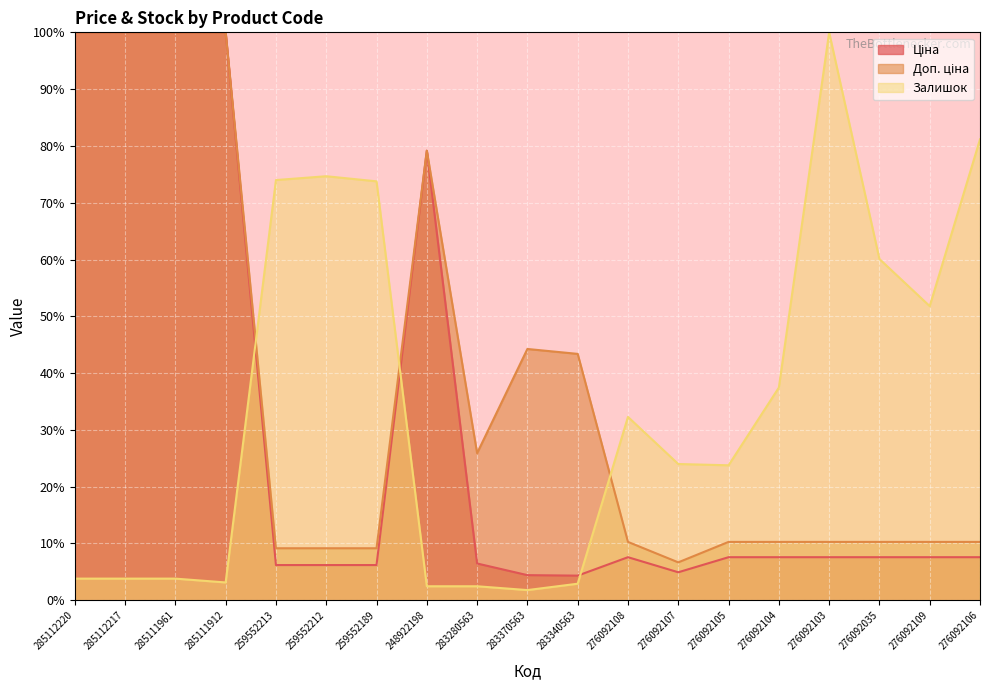

List the series in order of their overall mean, lowest first.

Ціна, Залишок, Доп. ціна